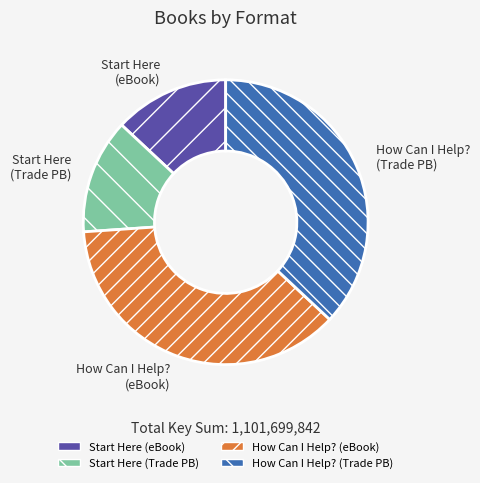

Is there any slice that represents more than half of the pie?

No